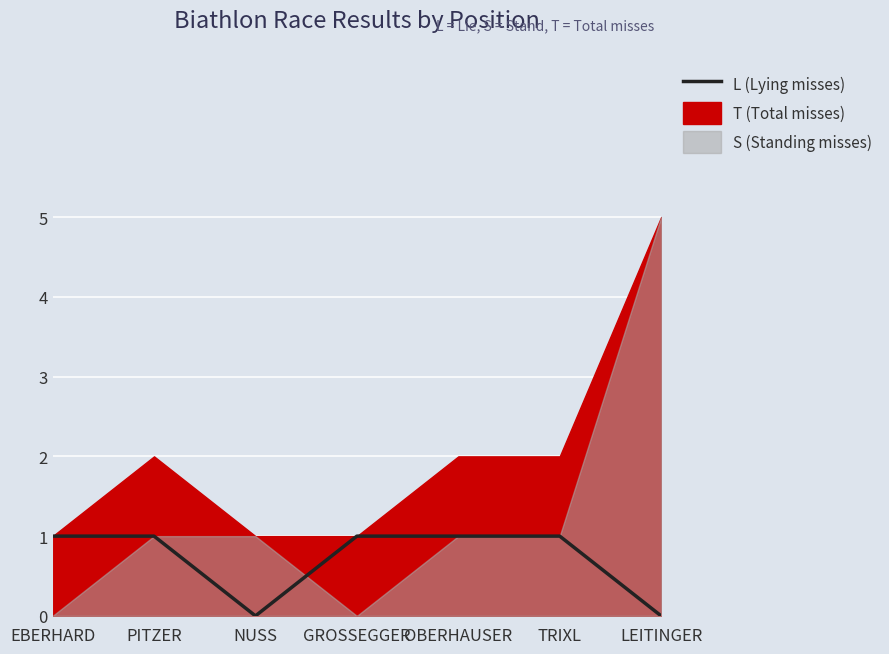

List the labels in order of value, smallest first.

NUSS, LEITINGER, EBERHARD, PITZER, GROSSEGGER, OBERHAUSER, TRIXL